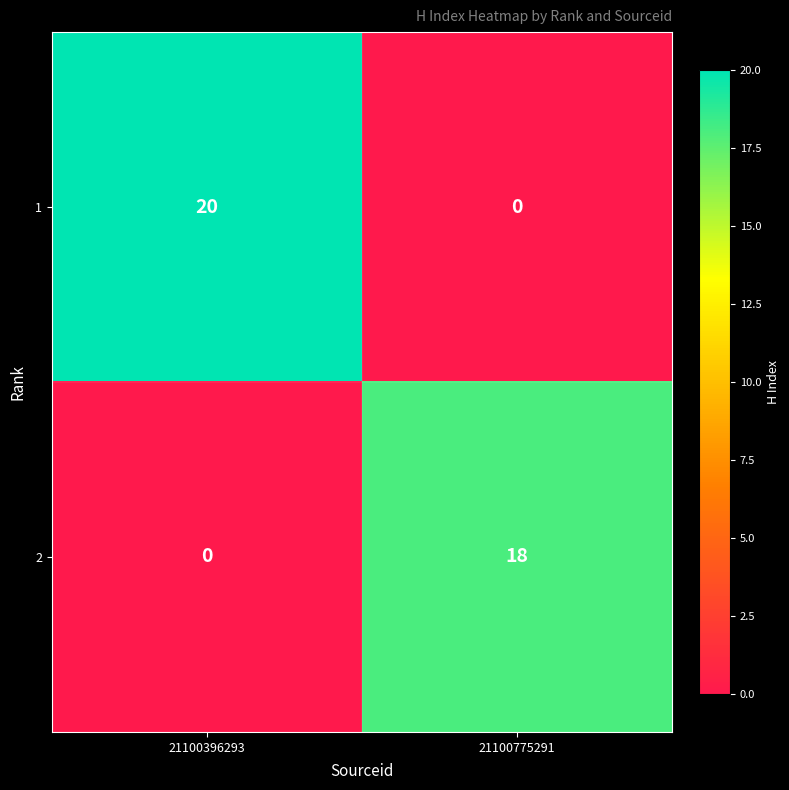

What is the spread (max minus min) of values at 21100775291?

18